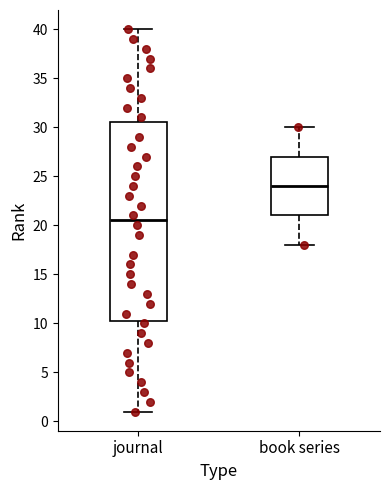

Reading left to right, read every box against the y-axis: the position of its median line, the range the box covers, and the ends of its whiskers. The values are not printed on the chart, so give them approximately, as read against the axis.

journal: median 20.5, box 10.5 to 30.5, whiskers 1.0 to 40.0
book series: median 24.0, box 21.0 to 27.0, whiskers 18.0 to 30.0